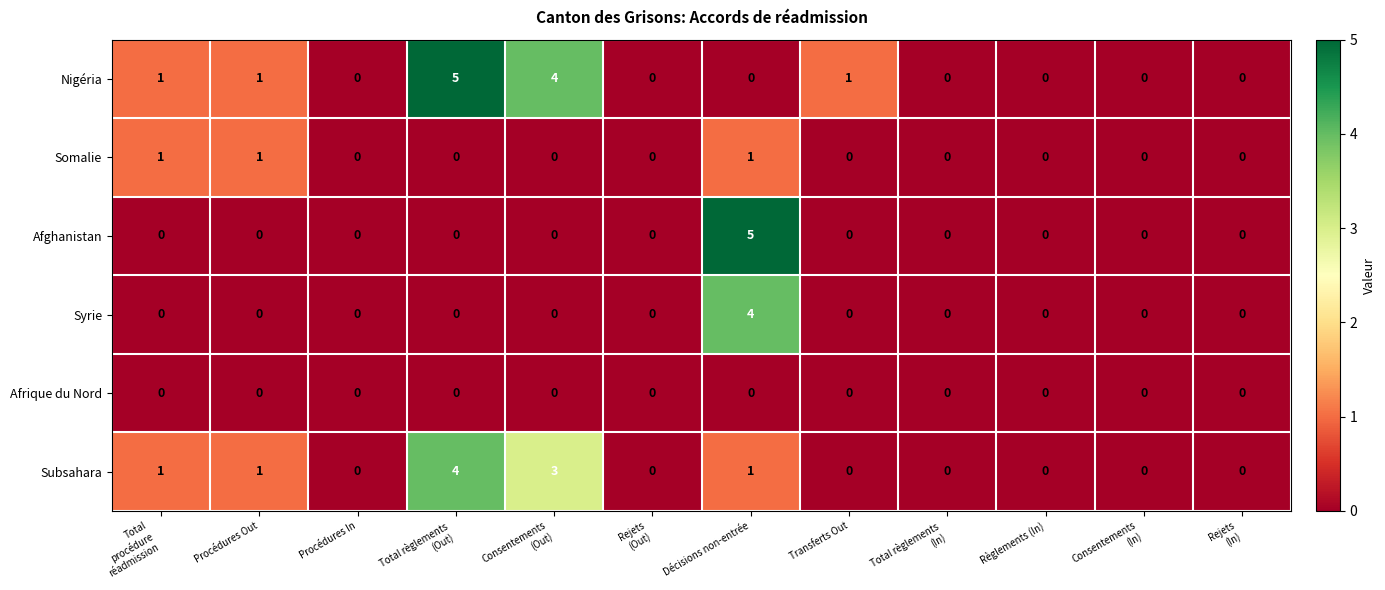

How many Nigéria values are between 0 and 1?

10